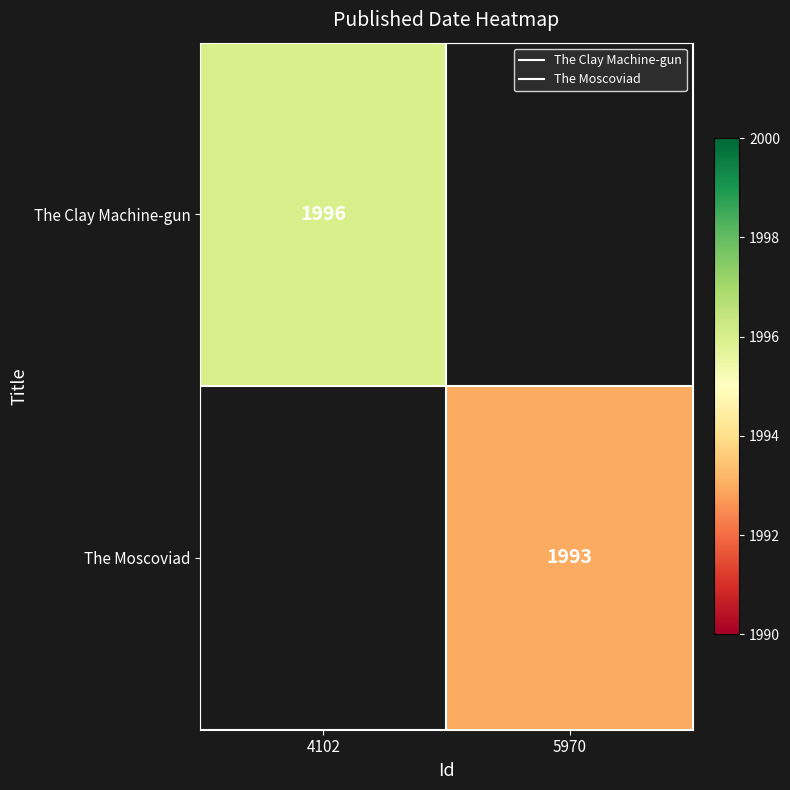

True or false: The Moscoviad has a value of 580.0 at 5970.

False